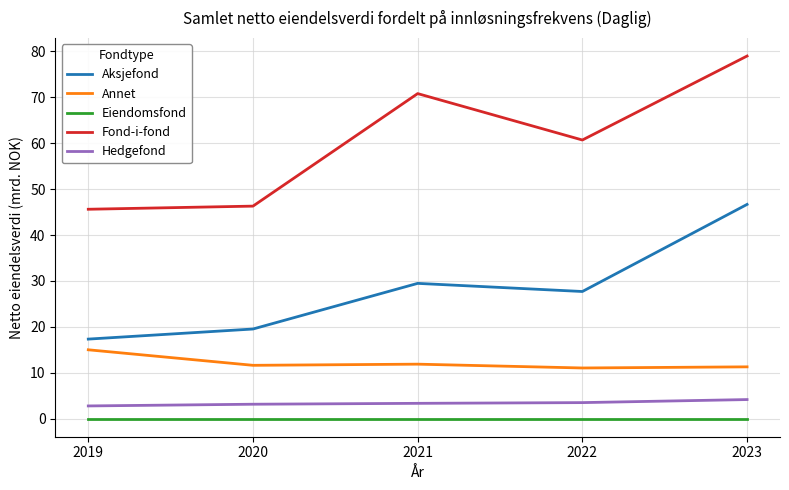

What is the difference between the maximum and minimum values in the Annet series?

4.0